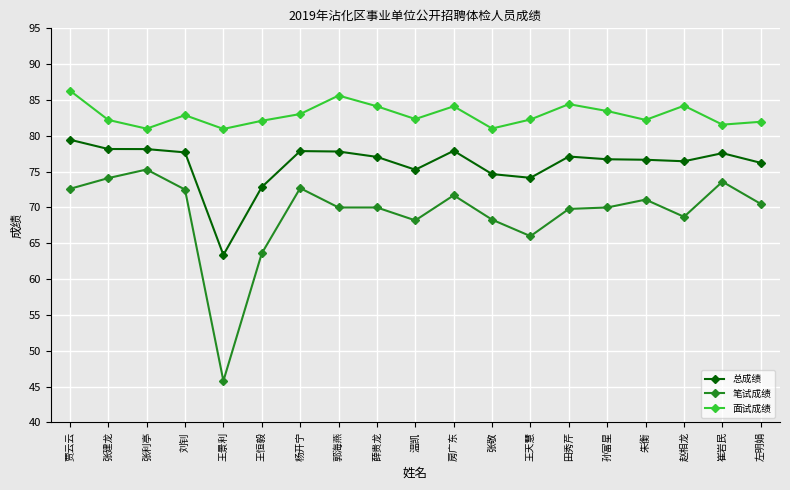

List the series in order of their overall mean, lowest first.

笔试成绩, 总成绩, 面试成绩